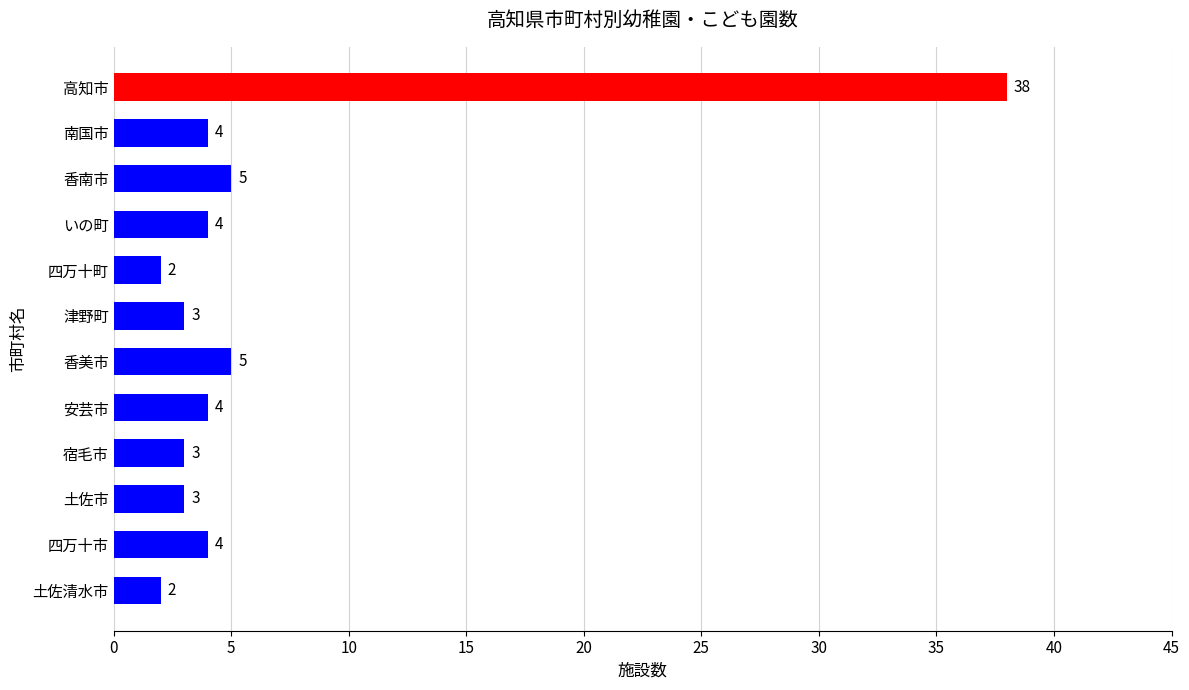

What is the label of the 11th bar from the top?

四万十市